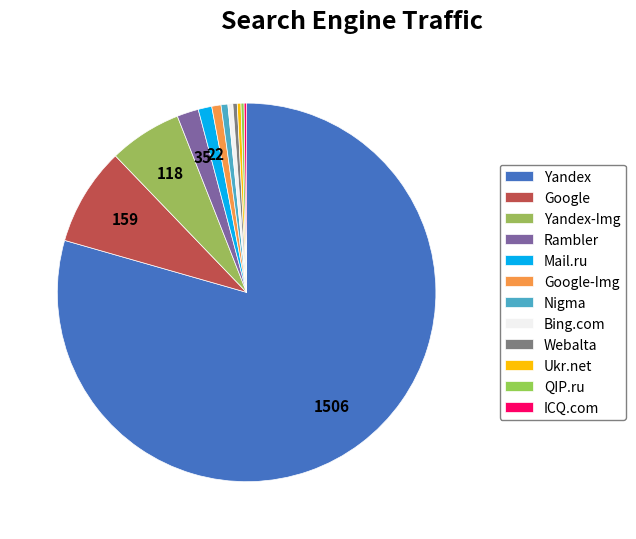

Does Yandex represent more than half of the total?

Yes